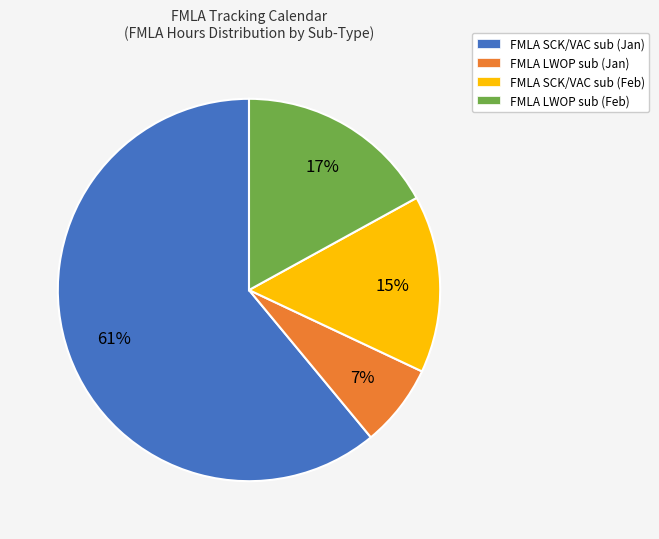

Is there any slice that represents more than half of the pie?

Yes